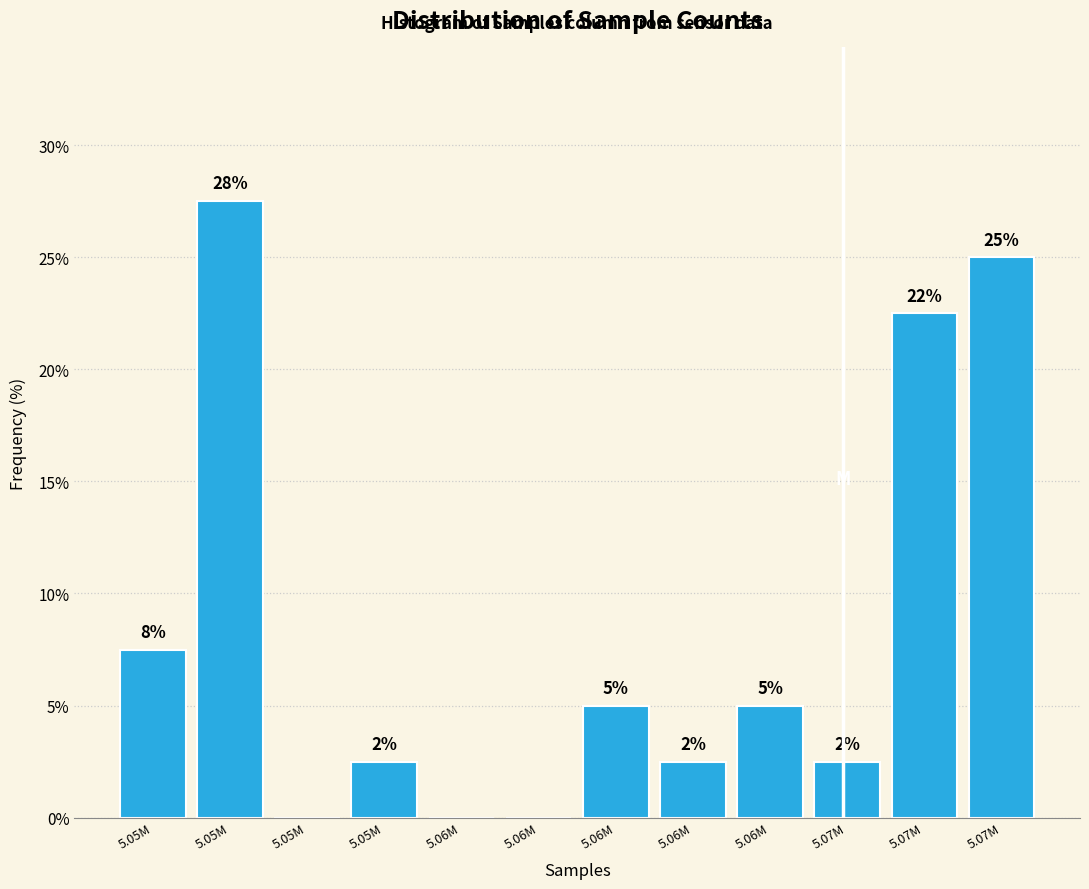

Are the bars horizontal?

No